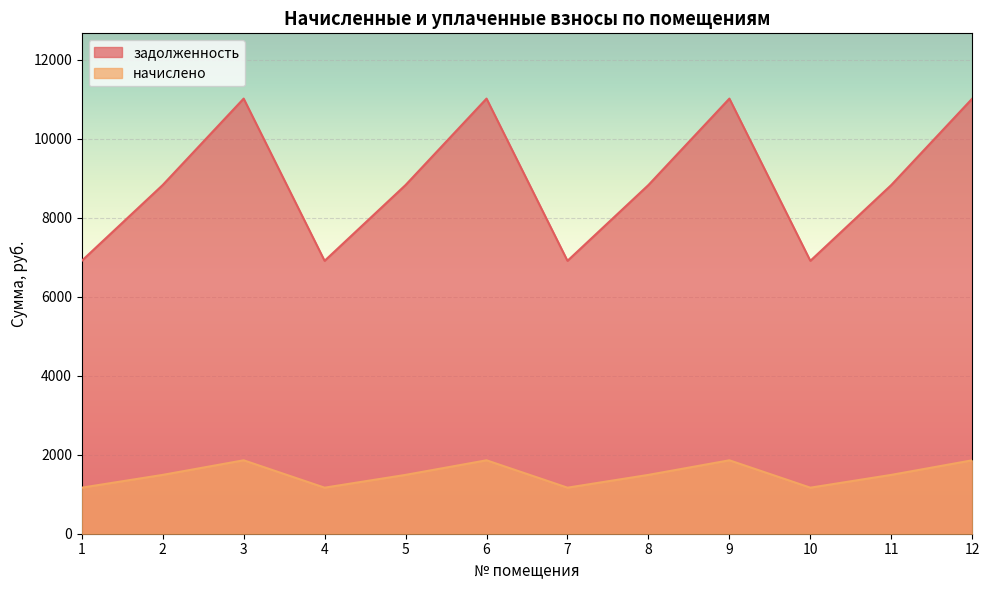

Is the value of начислено at 11 greater than the value of задолженность at 2?

No